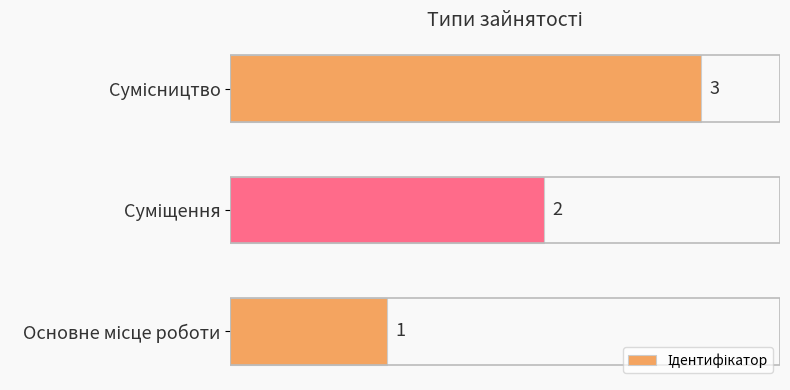

What is the sum of all values?

6